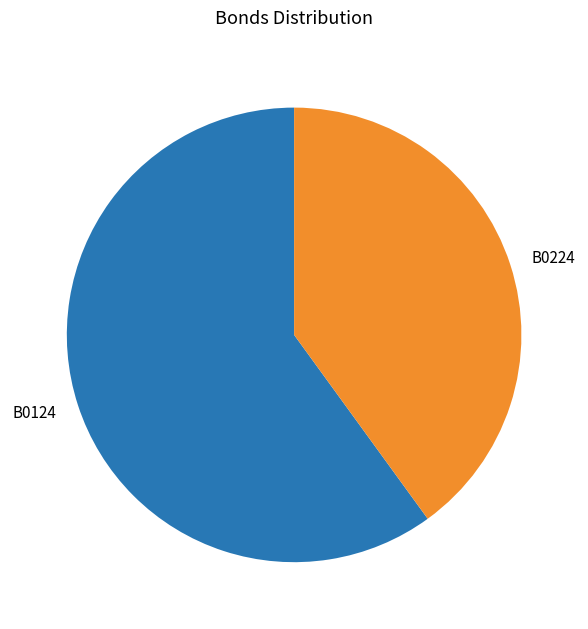

Do B0224 and B0124 together represent more than half of the pie?

Yes